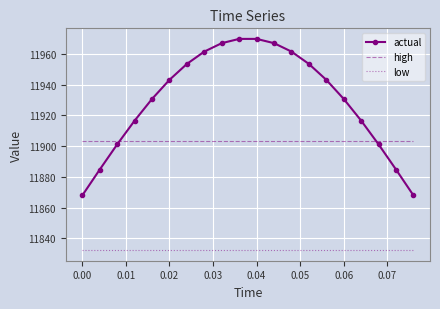

Which series has the widest spread of values?

actual